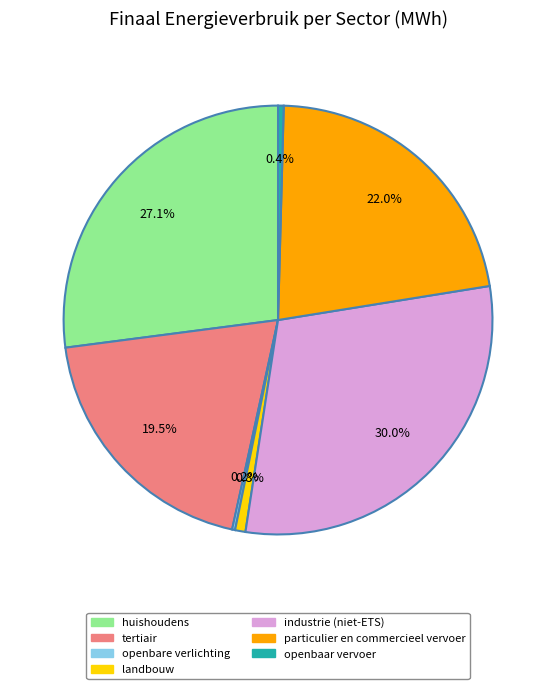

To the nearest percent, what is the difference between the largest and smallest slice percentages?

30%